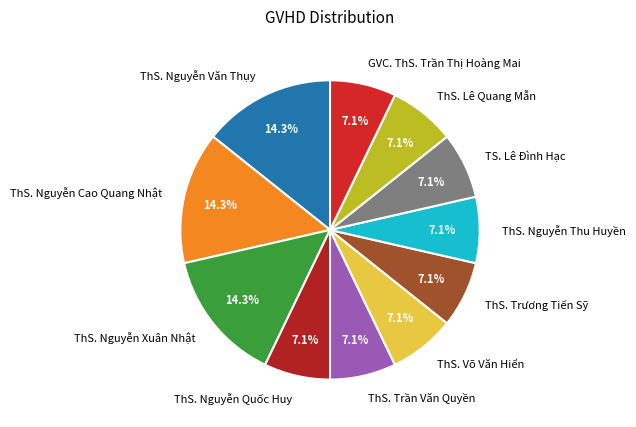

What percentage is NOT represented by ThS. Nguyễn Thu Huyền?

92.9%